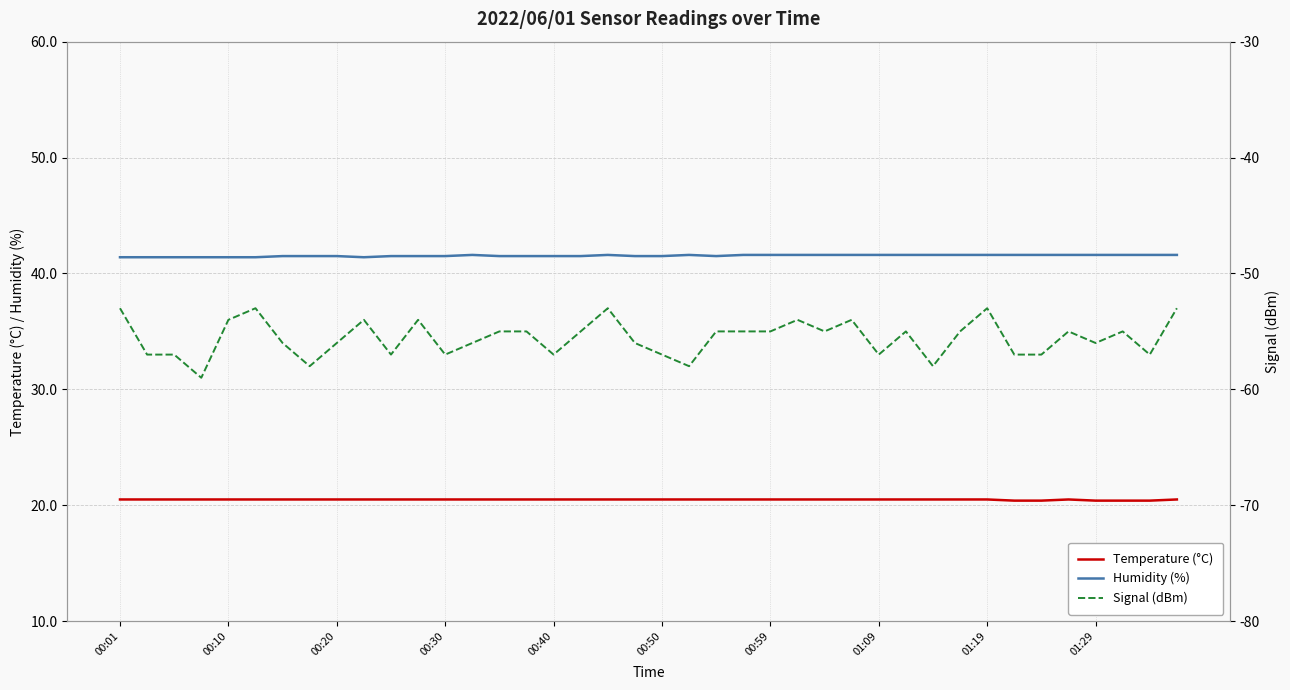

Rank the series at 17 from highest to lowest value.

Humidity (%), Temperature (°C), Signal (dBm)